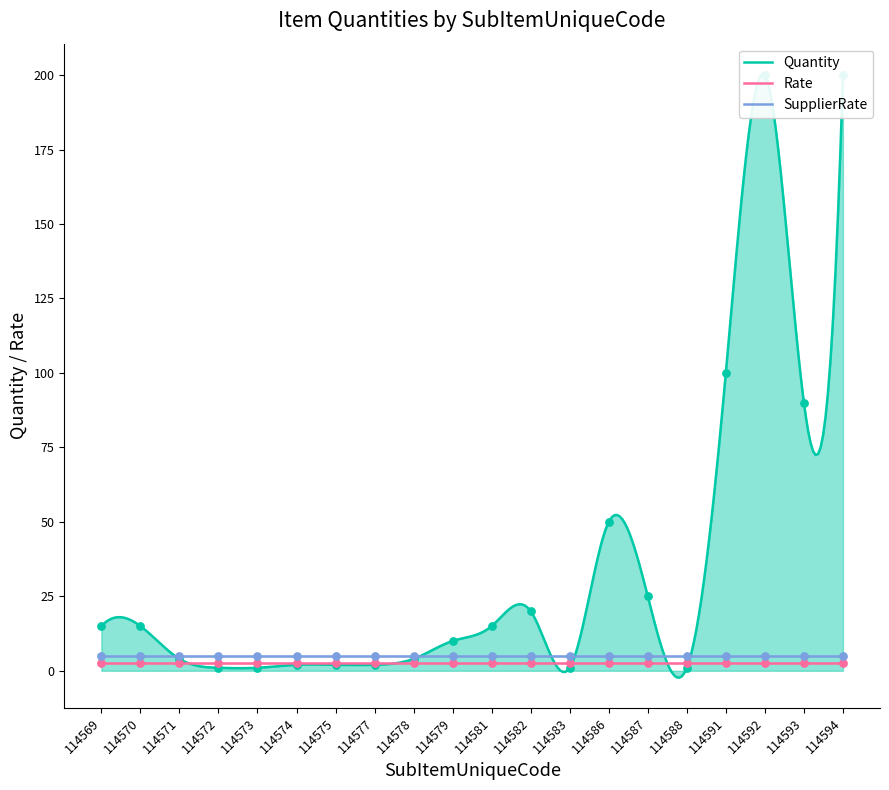

What are all the series names shown in the legend?

Quantity, Rate, SupplierRate